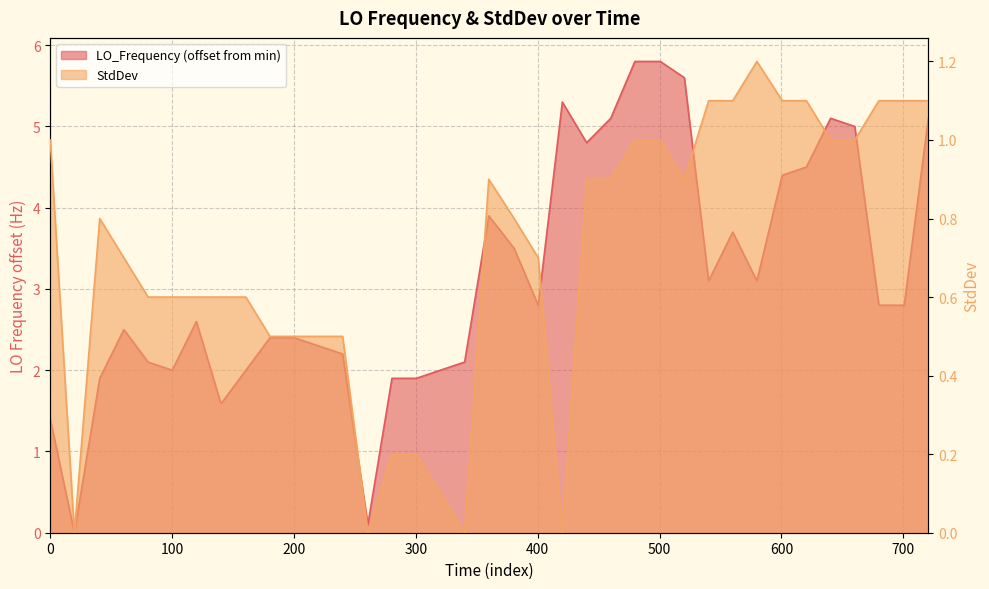

Count the number of data series in this chart.

2